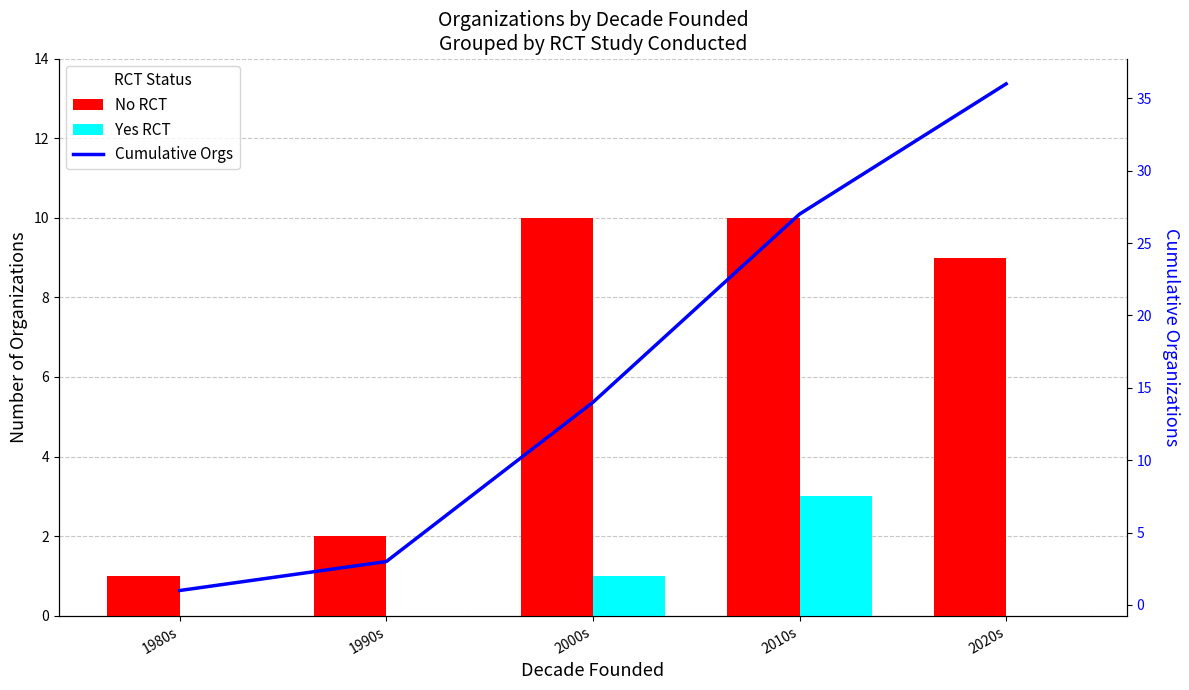

What is the label of the 5th bar from the left?

2020s